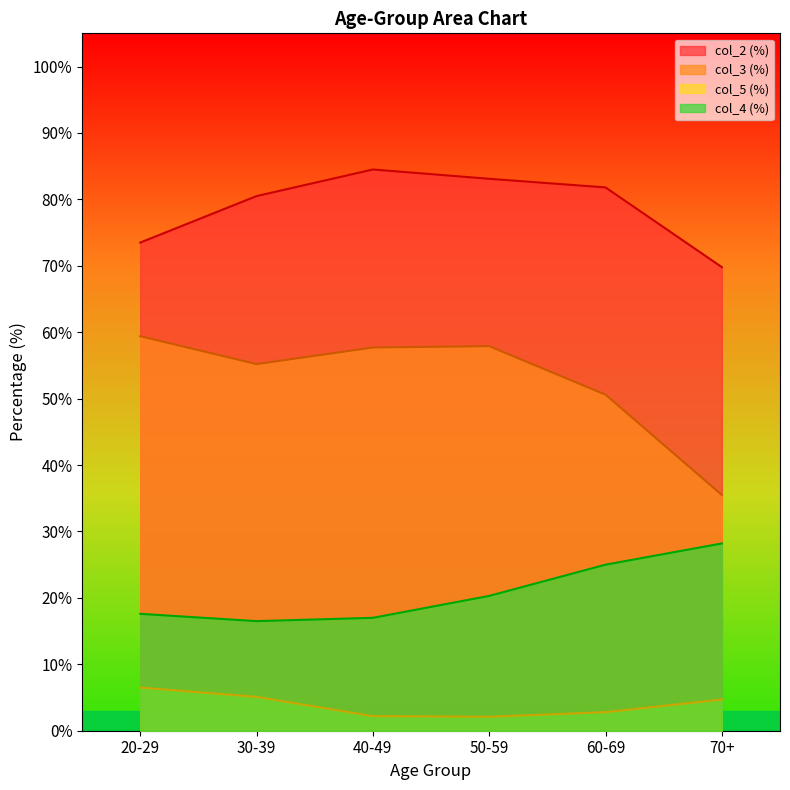

Reading right to left, extract all data points from this chart.

col_2 (%): 69.8	81.8	83.1	84.5	80.5	73.5
col_3 (%): 35.5	50.6	57.9	57.7	55.2	59.4
col_5 (%): 4.7	2.8	2.1	2.2	5.1	6.5
col_4 (%): 28.2	25.0	20.3	17.0	16.5	17.6